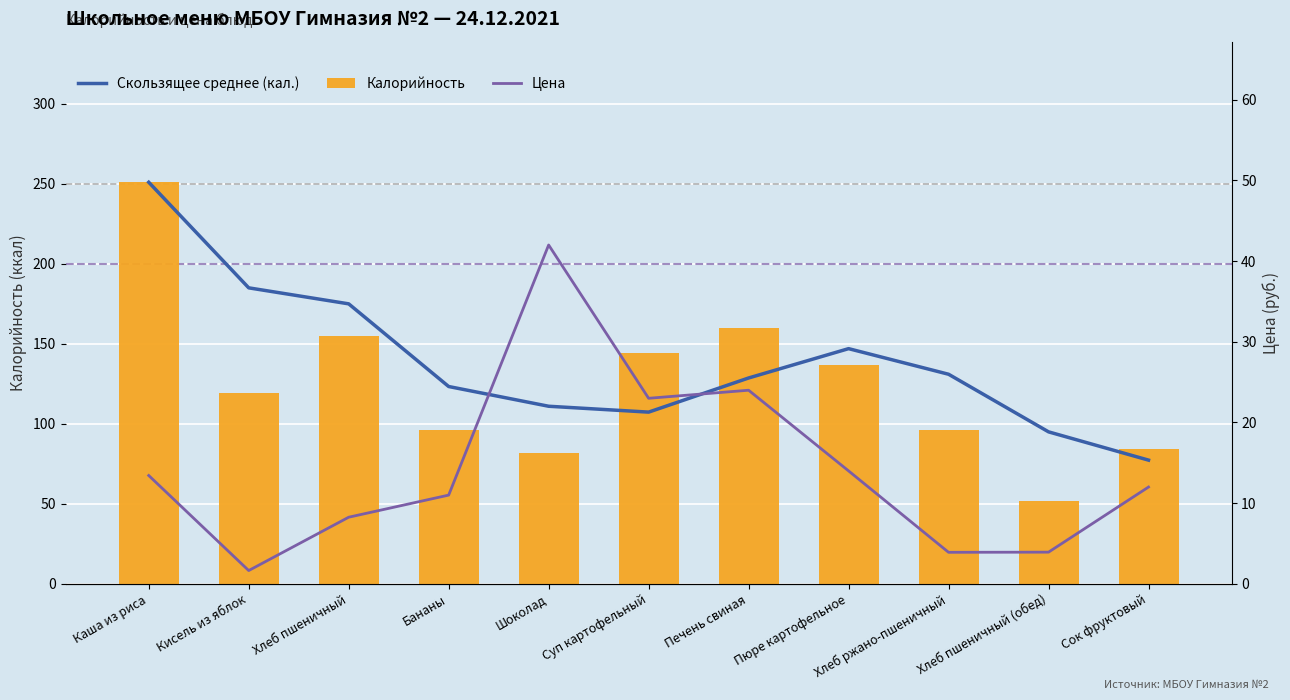

Is the value of Скользящее среднее (кал.) at Хлеб пшеничный greater than the value of Калорийность at Хлеб пшеничный (обед)?

Yes